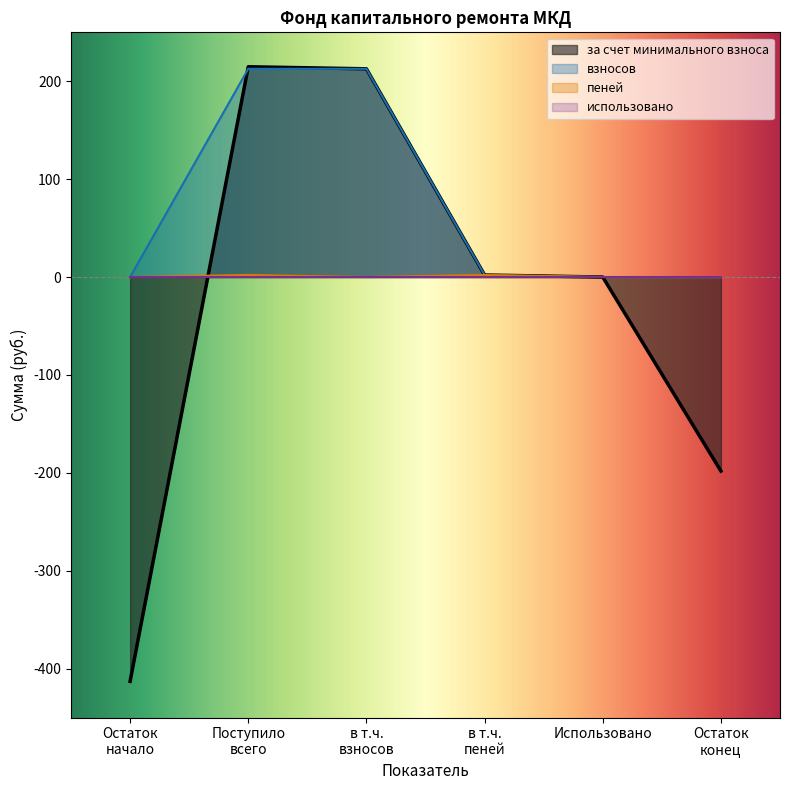

What is the label of the 3rd point from the left?

в т.ч. взносов